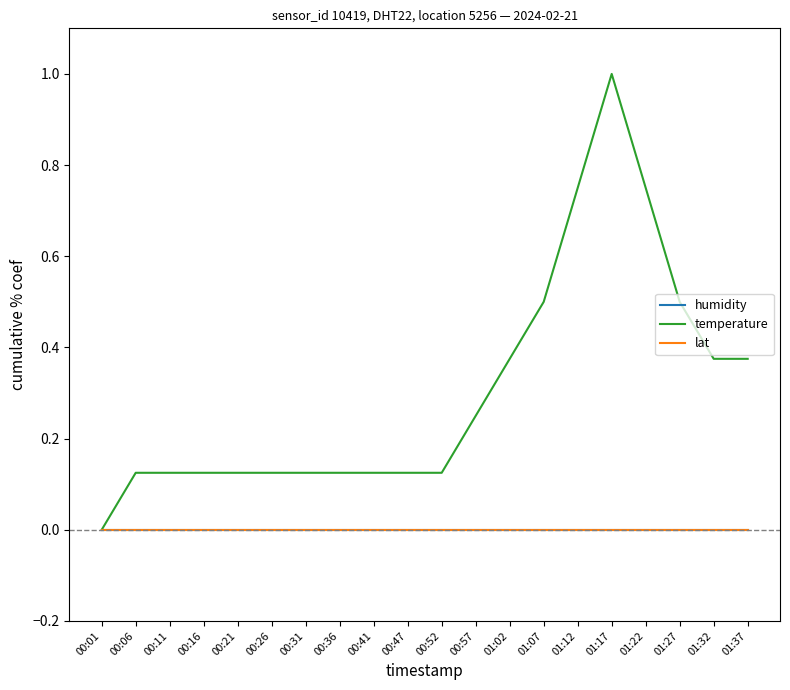

True or false: humidity and lat cross at least once.

False